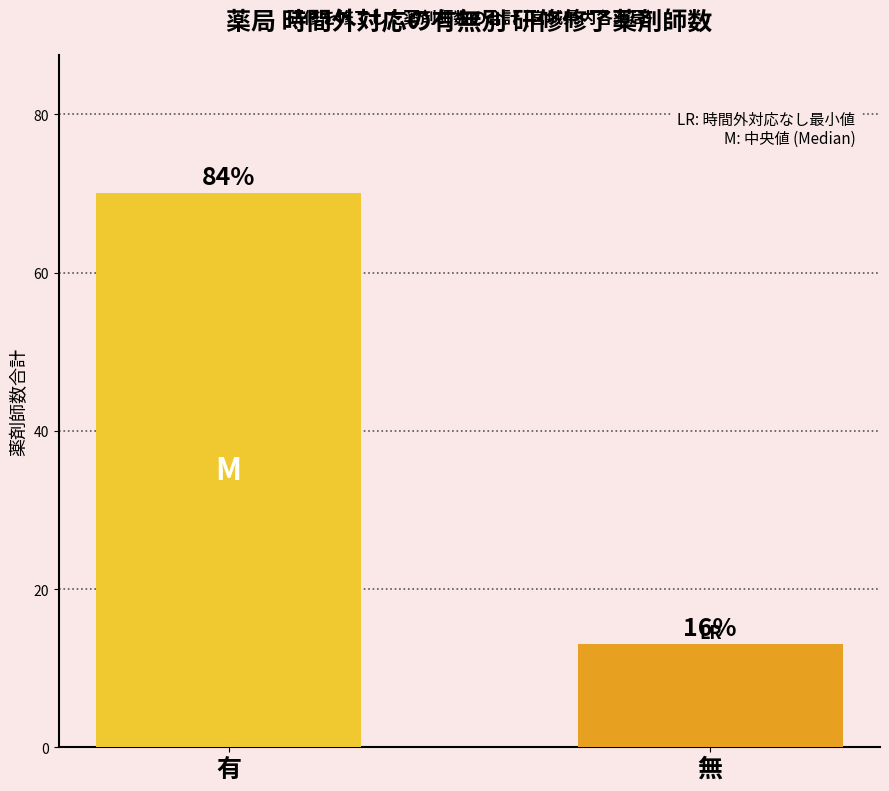

Are the bars horizontal?

No